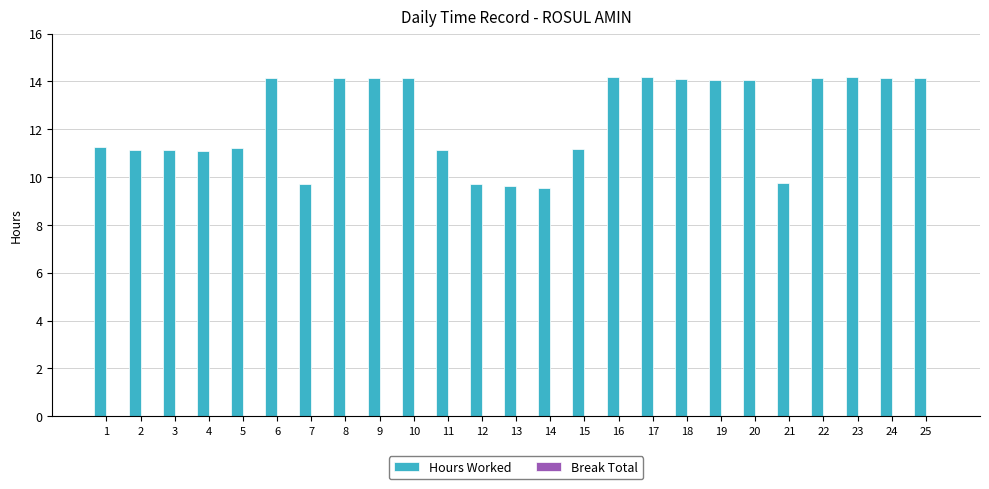

Which has a higher value, 12 or 1?

1